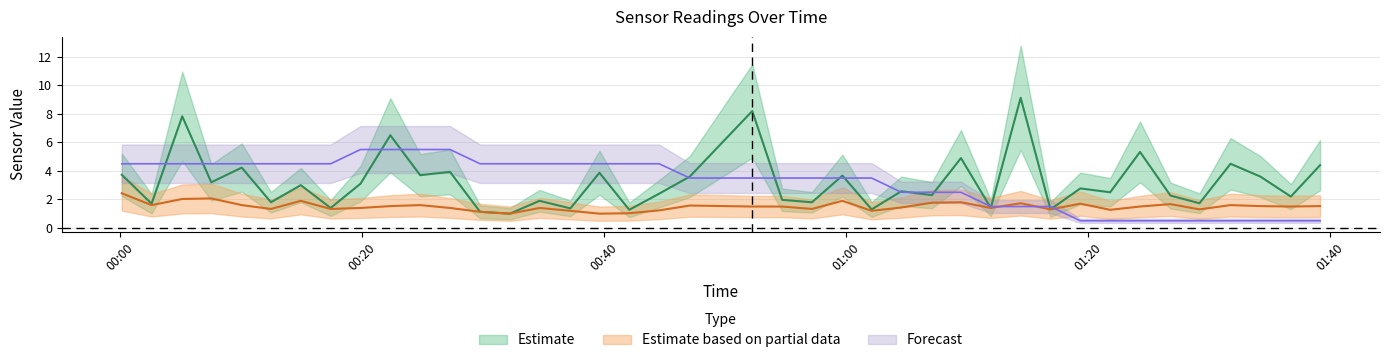

What is the value of the SDS_P2 point at the 23rd from the left?

1.3